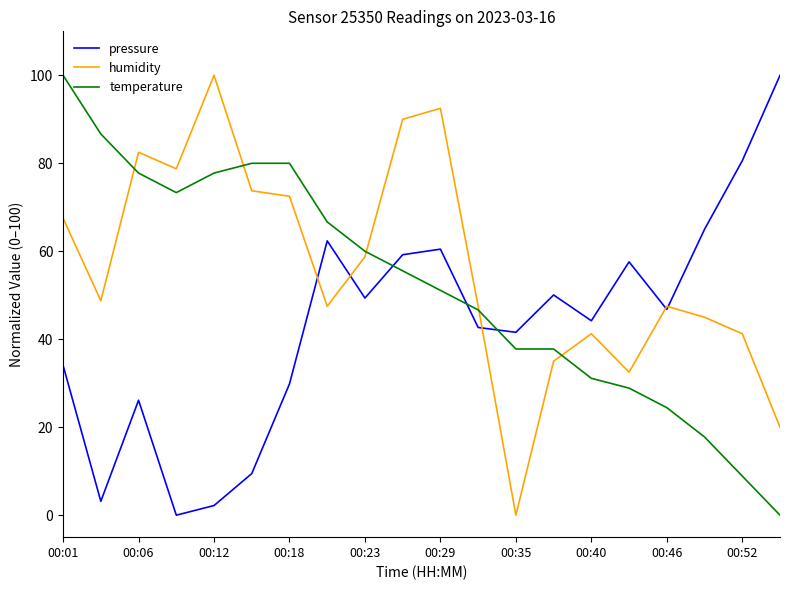

Rank the series by their average value, from lowest to highest.

pressure, temperature, humidity